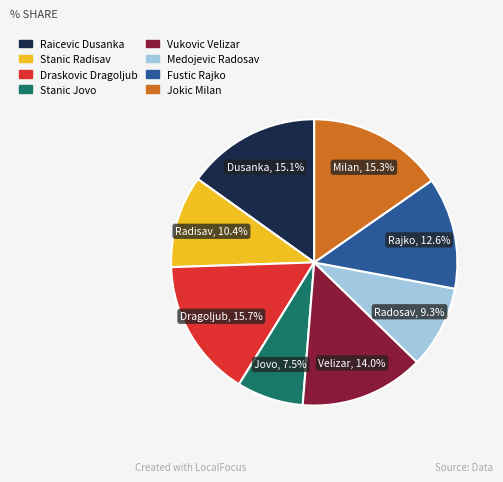

To the nearest percent, what is the average slice percentage?

12%